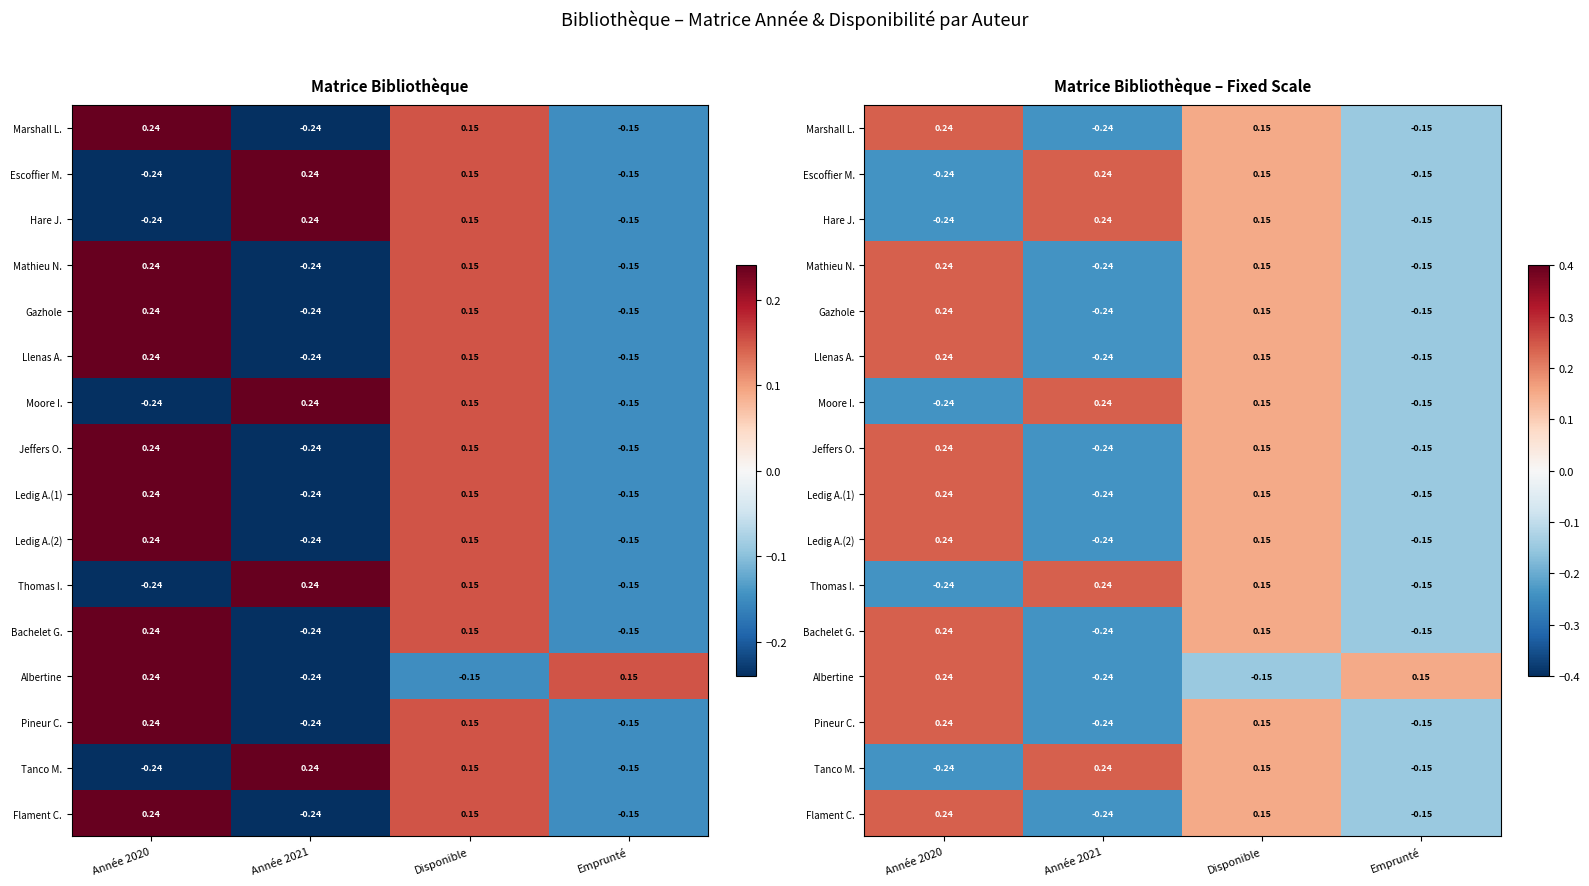

Where does the Thomas I. series first go above 0?

Année 2021